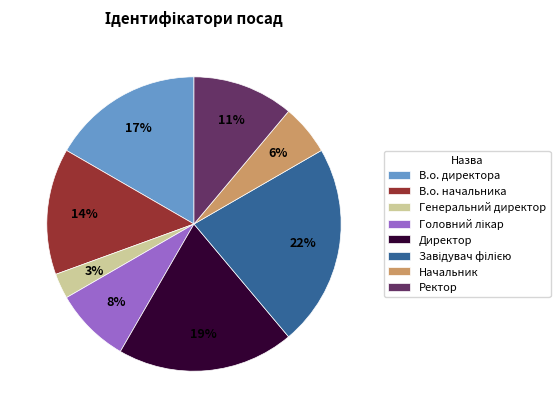

True or false: Генеральний директор accounts for 17% of the total.

False